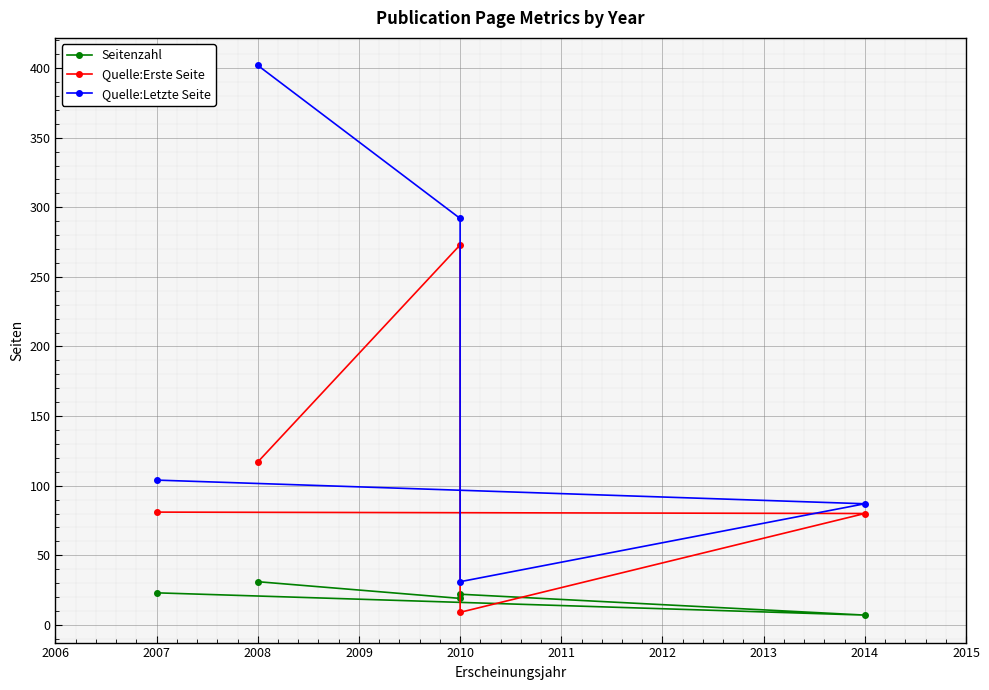

Which series has the largest total across all categories?

Quelle:Letzte Seite